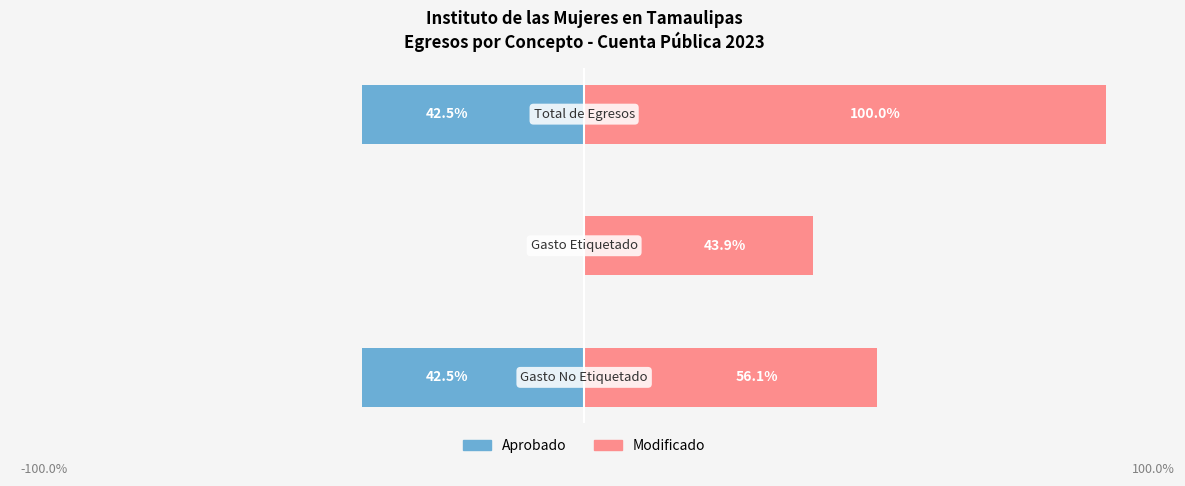

Are the bars horizontal?

Yes